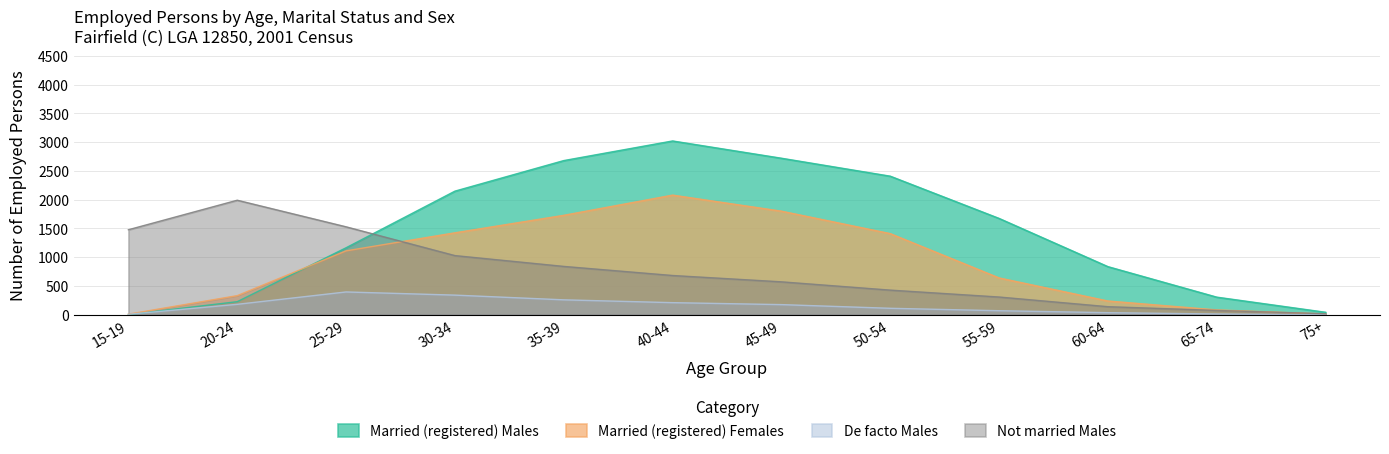

How many data points in Married (registered) Females are less than 1110?

6